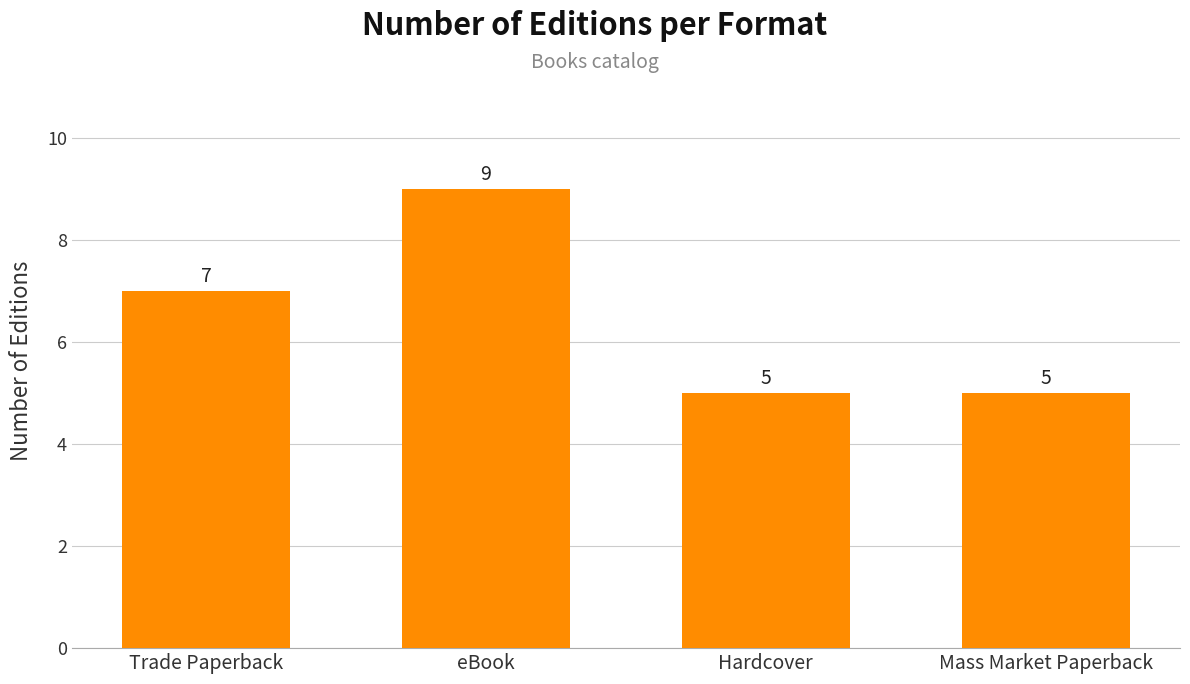

What is the label of the 1st bar from the left?

Trade Paperback